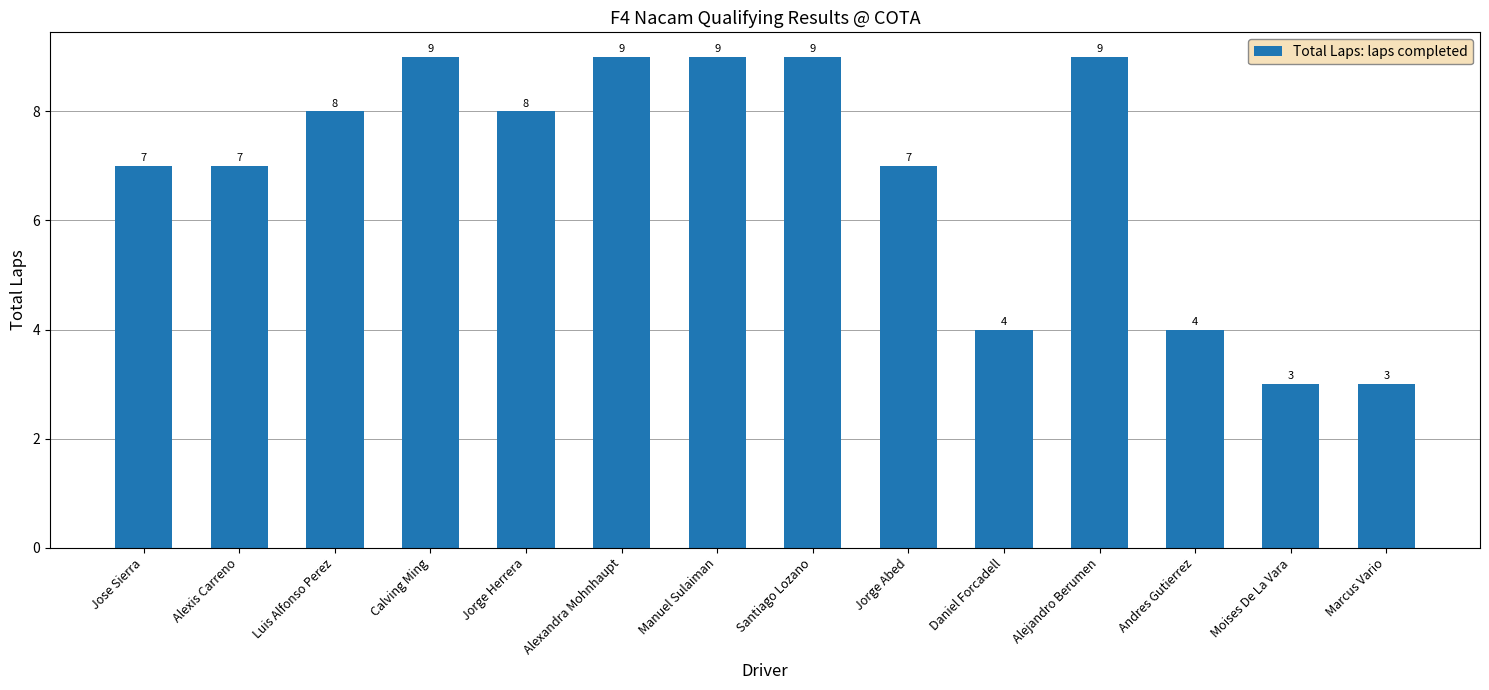

What position from the left is Jorge Herrera?

5